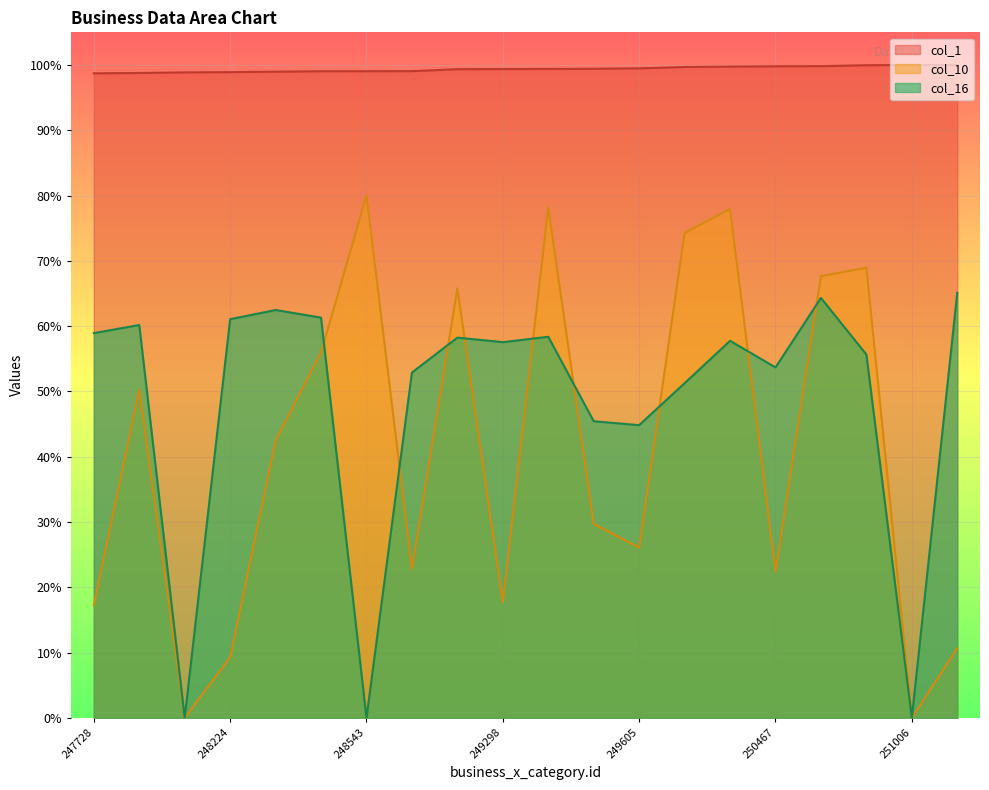

Which series has the largest range (max minus min)?

col_10